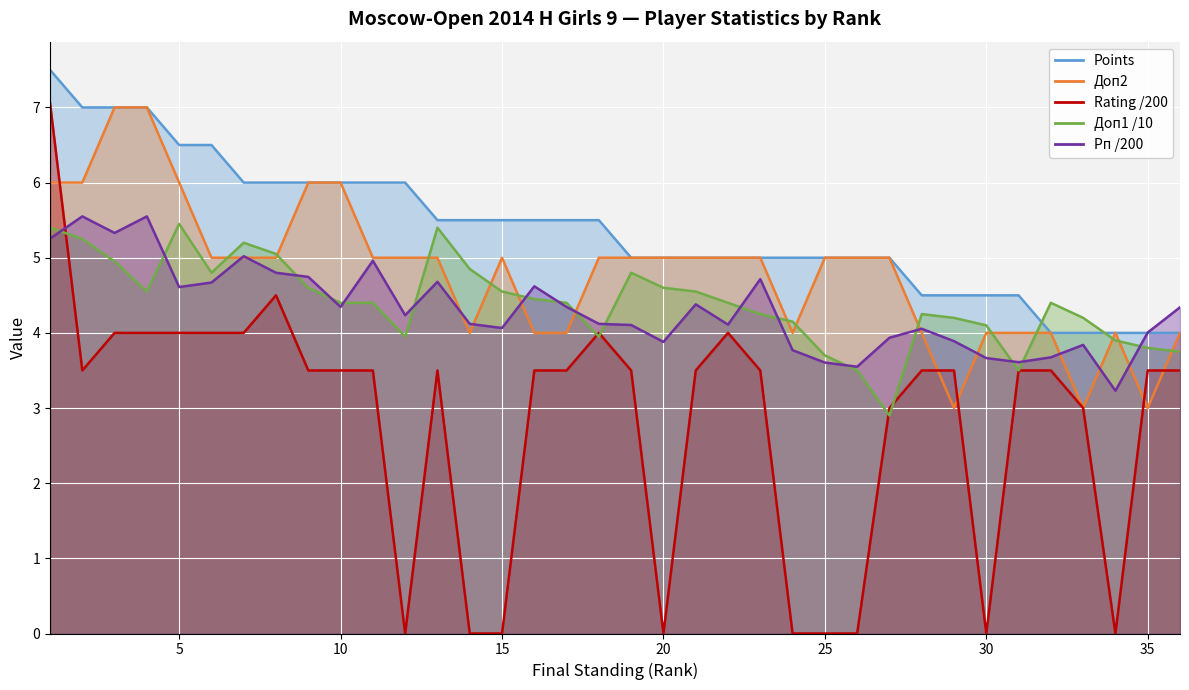

Read the Doп2 value at 33.

3.0